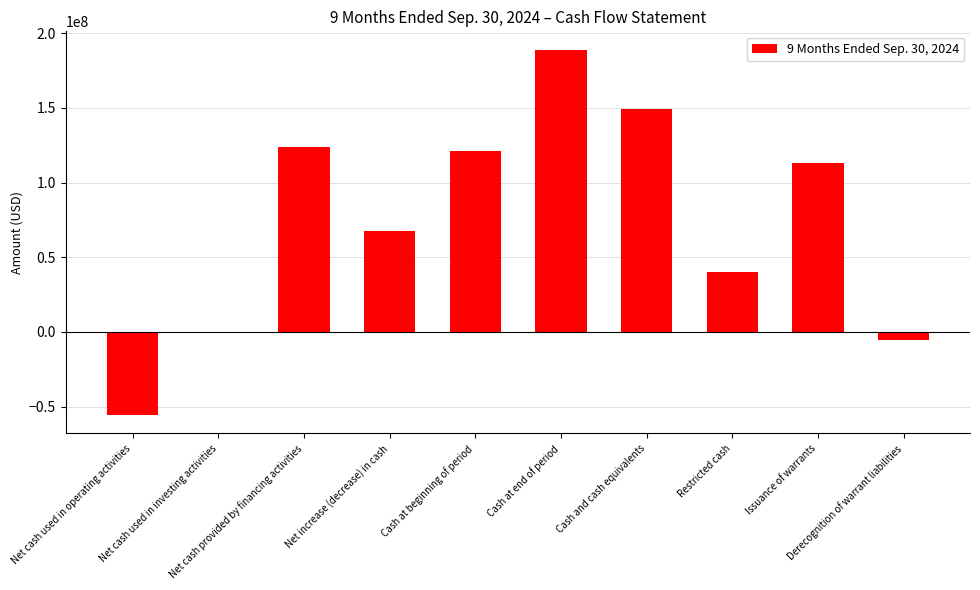

What is the sum of all values?

742959000